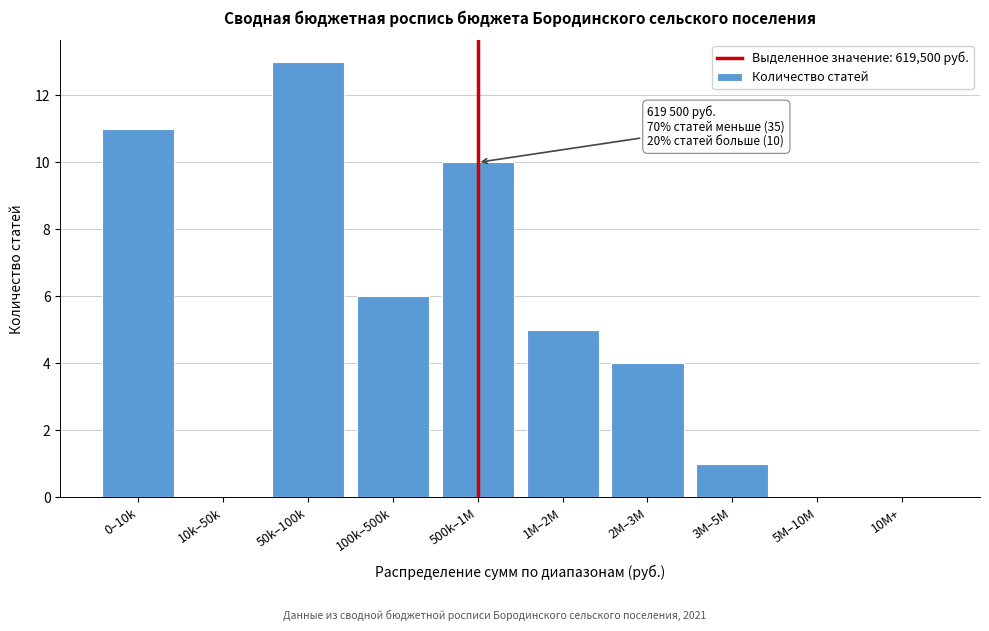

Reading left to right, what are all the values shown in this chart?

0–10k=11	10k–50k=0	50k–100k=13	100k–500k=6	500k–1M=10	1M–2M=5	2M–3M=4	3M–5M=1	5M–10M=0	10M+=0